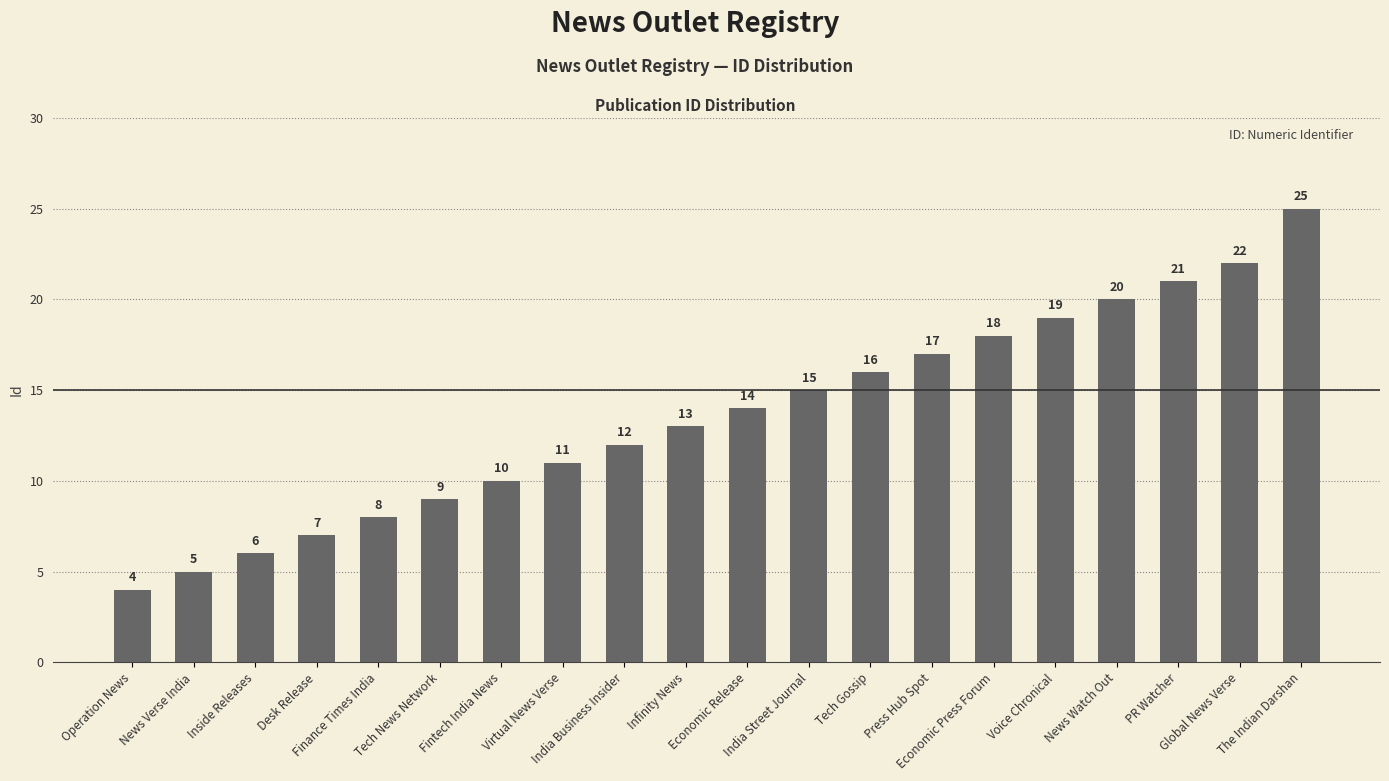

Is it true that the value at Economic Release is 14?

True